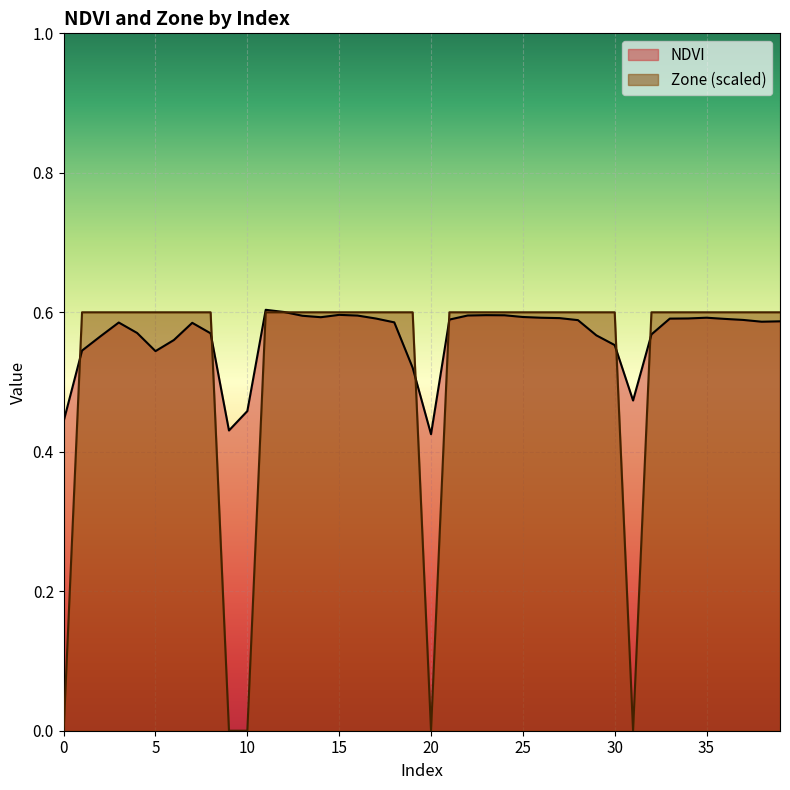

What is the average value of the Zone series?

0.5